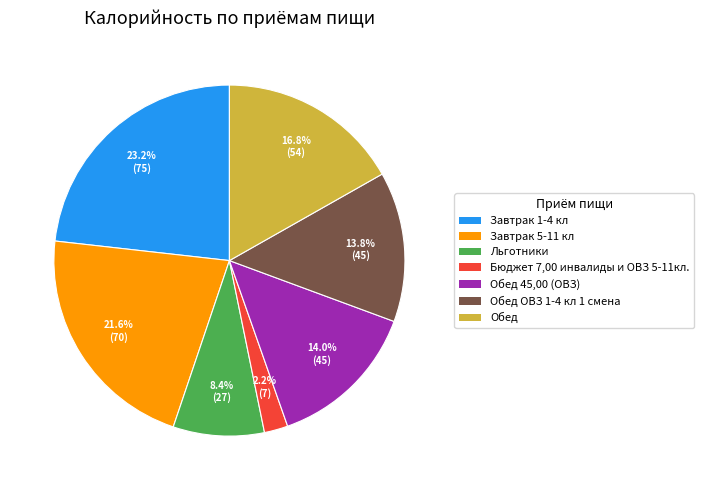

Do Обед and Обед 45,00 (ОВЗ) together represent more than half of the pie?

No